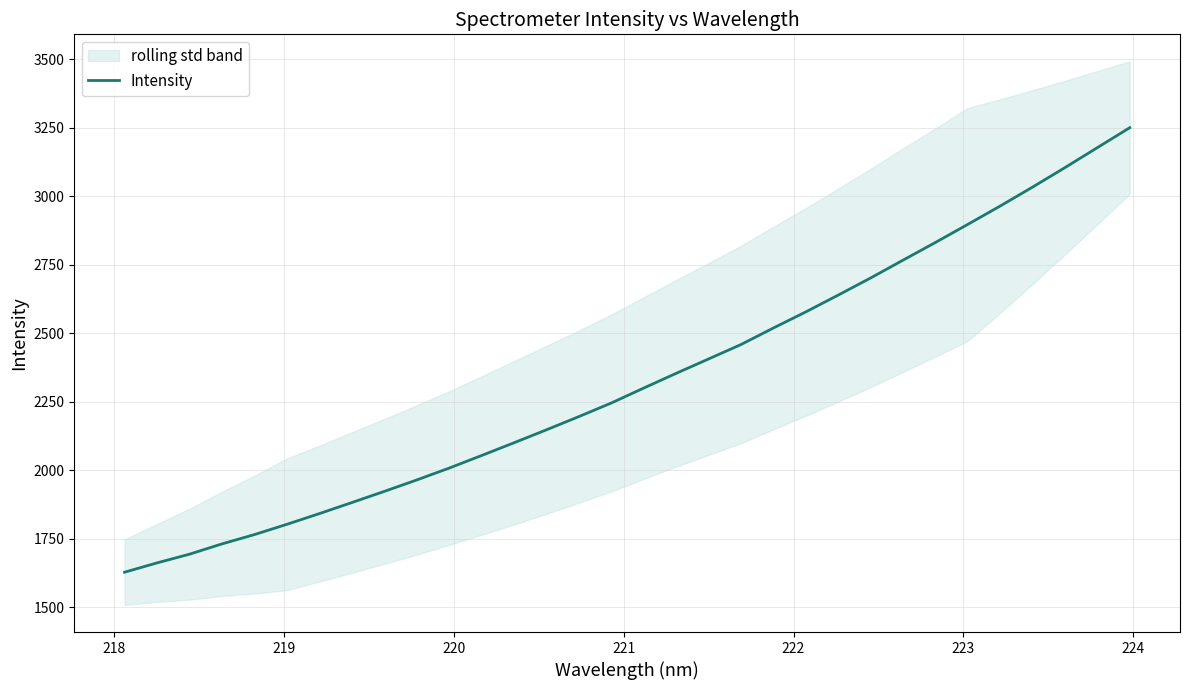

What is the maximum value shown in the chart?

3250.2